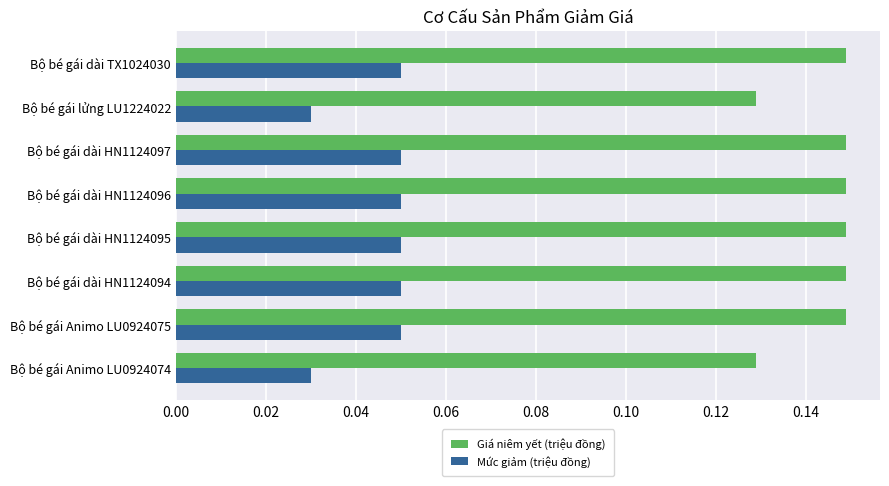

How many Giá niêm yết (triệu đồng) values are between 0 and 1?

8